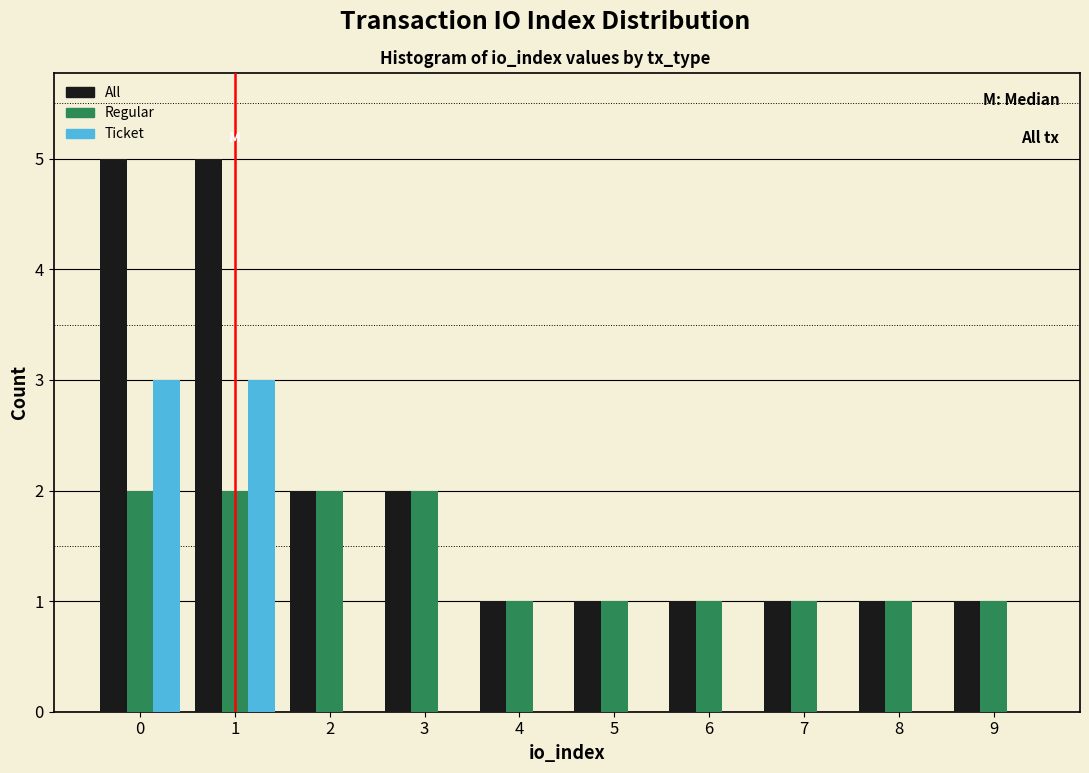

Reading left to right, transcribe all the data shown in this chart.

All: 0=5	1=5	2=2	3=2	4=1	5=1	6=1	7=1	8=1	9=1
Regular: 0=2	1=2	2=2	3=2	4=1	5=1	6=1	7=1	8=1	9=1
Ticket: 0=3	1=3	2=0	3=0	4=0	5=0	6=0	7=0	8=0	9=0